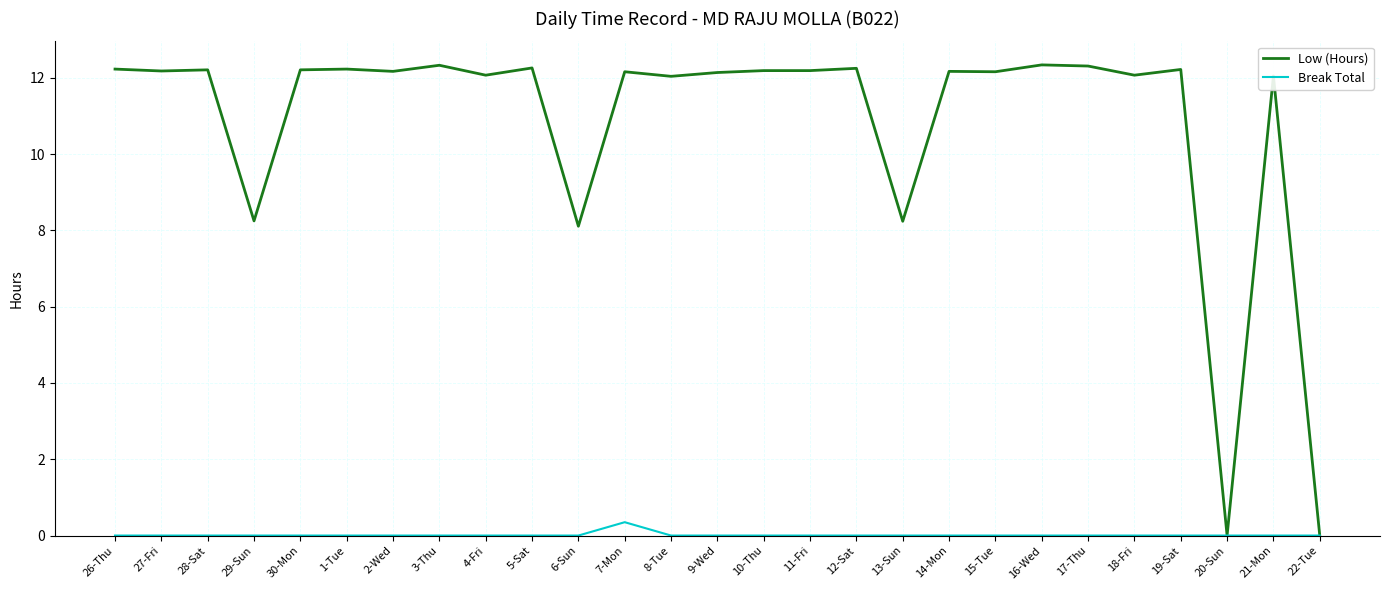

What is the total value across all series at 5-Sat?

12.3